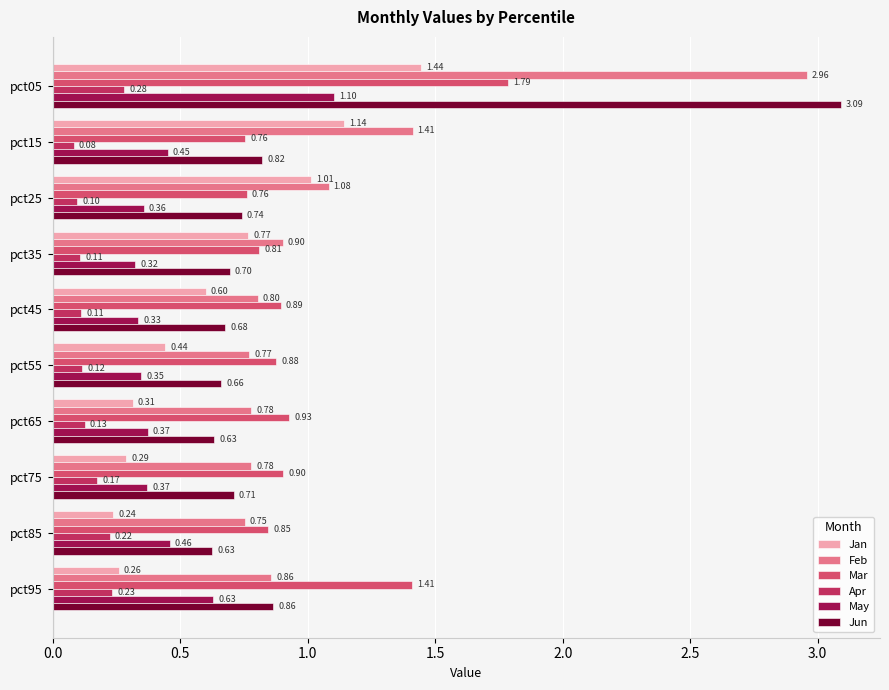

What is the difference between the Feb values at pct05 and pct65?

2.2